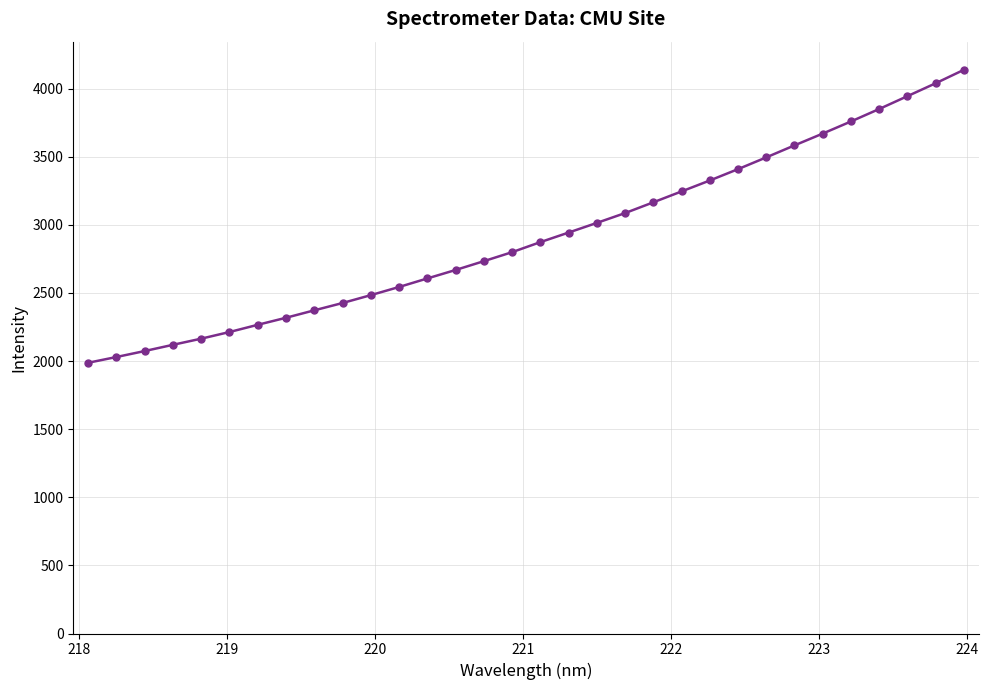

What is the value of the 19th point from the left?

3013.9